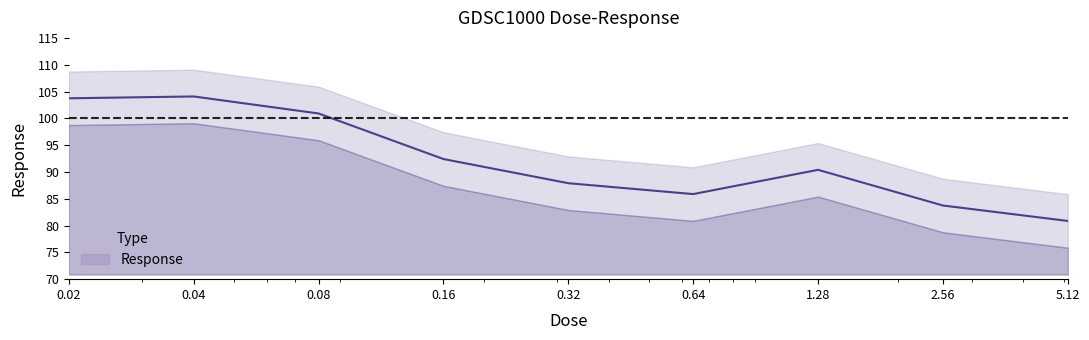

What is the sum of all values?

829.9